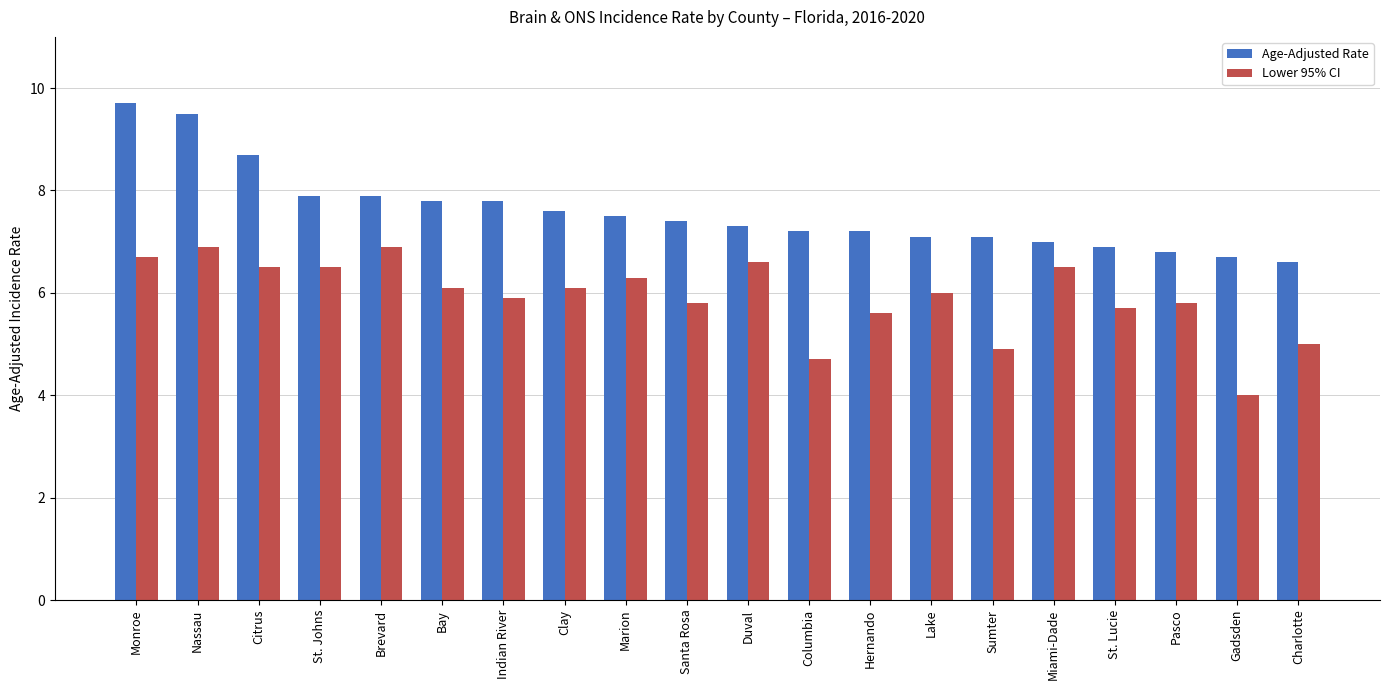

Reading right to left, transcribe all the data shown in this chart.

Age-Adjusted Rate: Charlotte=6.6	Gadsden=6.7	Pasco=6.8	St. Lucie=6.9	Miami-Dade=7.0	Sumter=7.1	Lake=7.1	Hernando=7.2	Columbia=7.2	Duval=7.3	Santa Rosa=7.4	Marion=7.5	Clay=7.6	Indian River=7.8	Bay=7.8	Brevard=7.9	St. Johns=7.9	Citrus=8.7	Nassau=9.5	Monroe=9.7
Lower 95% CI: Charlotte=5.0	Gadsden=4.0	Pasco=5.8	St. Lucie=5.7	Miami-Dade=6.5	Sumter=4.9	Lake=6.0	Hernando=5.6	Columbia=4.7	Duval=6.6	Santa Rosa=5.8	Marion=6.3	Clay=6.1	Indian River=5.9	Bay=6.1	Brevard=6.9	St. Johns=6.5	Citrus=6.5	Nassau=6.9	Monroe=6.7